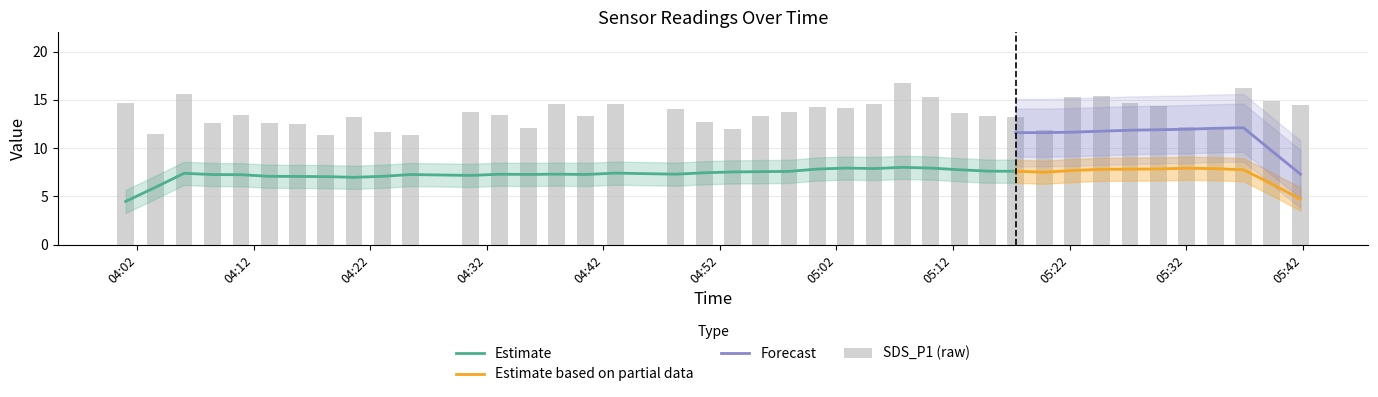

What is the smallest value displayed?

4.5